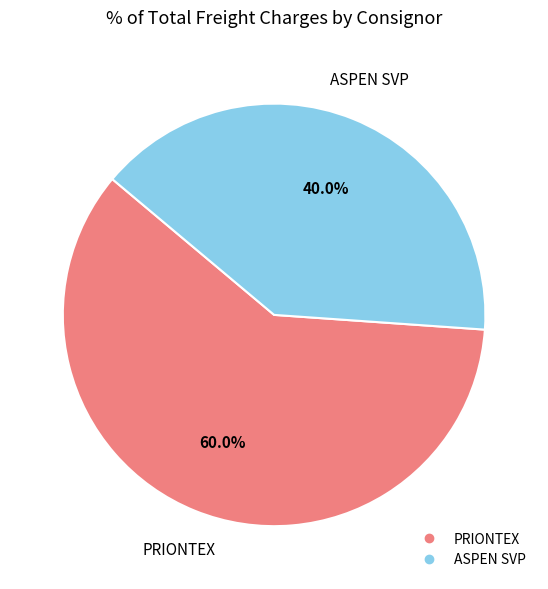

The PRIONTEX slice represents 50% of the pie. True or false?

False